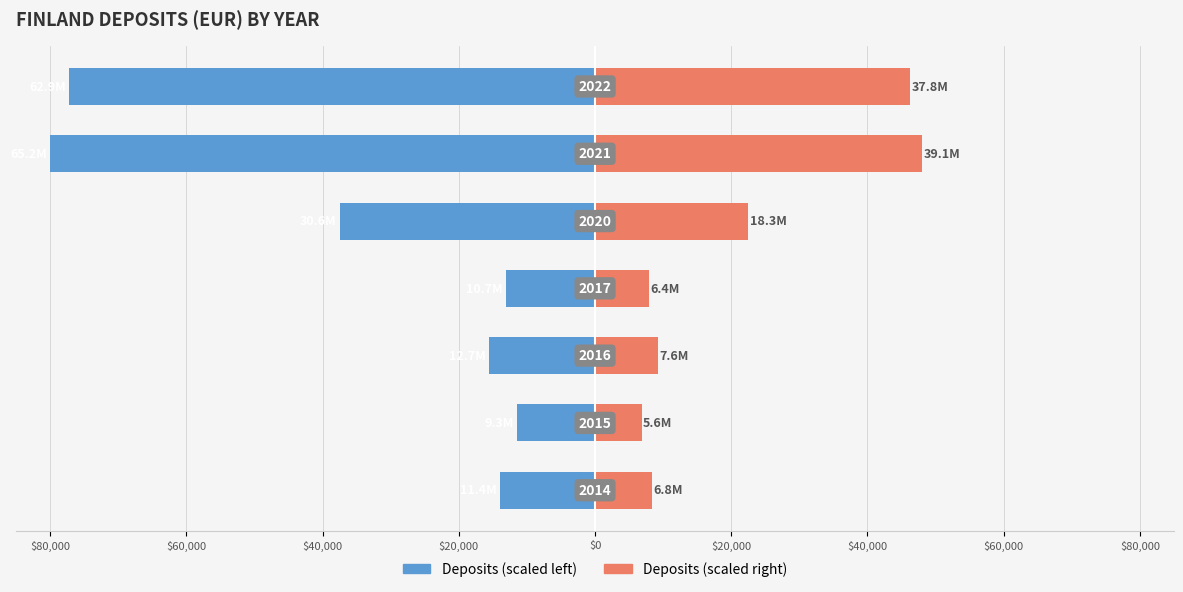

What is the minimum value shown in the chart?

-80000.0